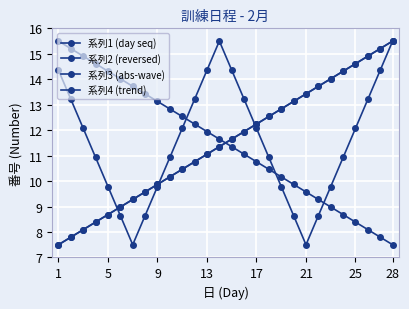

Which category has the lowest value in the 系列4 (trend) series?

1